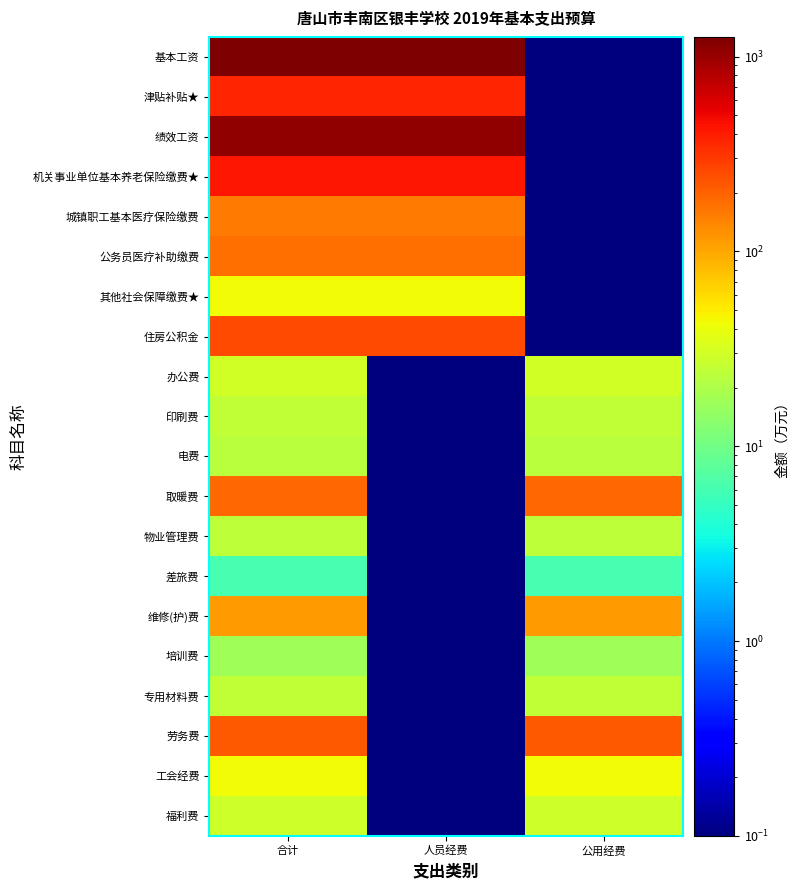

At which category does the chart reach its minimum across all series?

公用经费